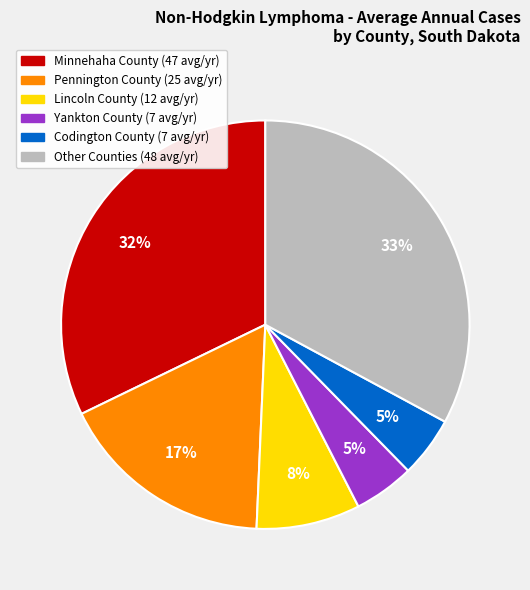

Is there any slice that represents more than half of the pie?

No